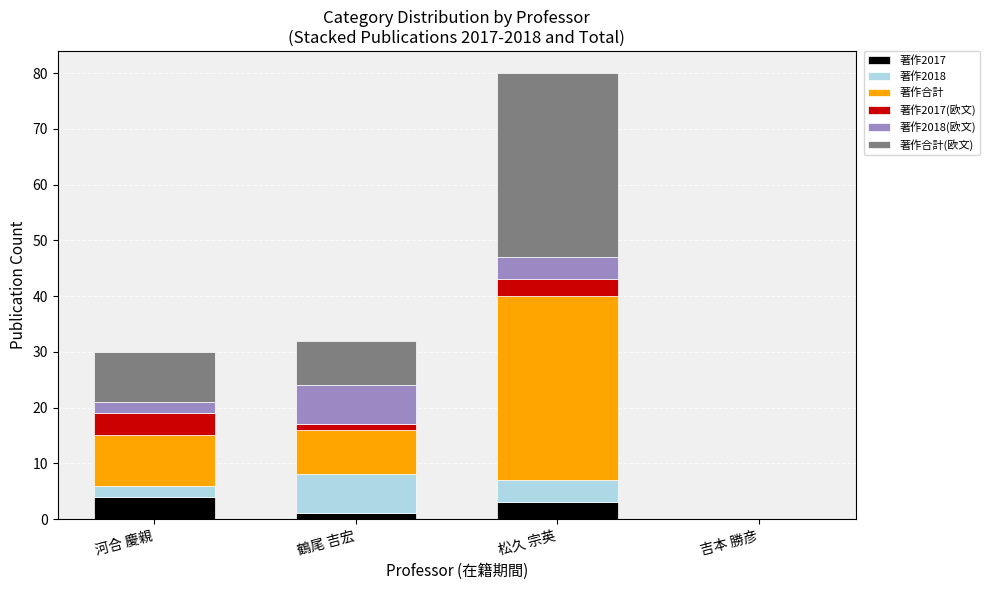

What is the difference between the 著作2017 values at 鶴尾 吉宏 and 吉本 勝彦?

1